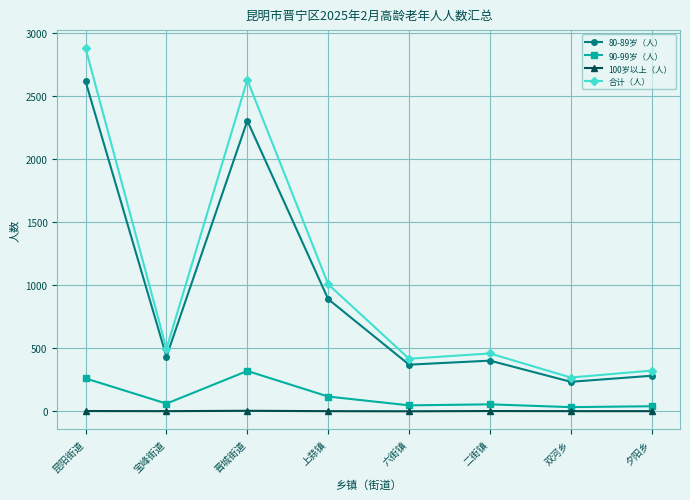

Read the 合计（人） value at 二街镇, to the nearest 50.

450